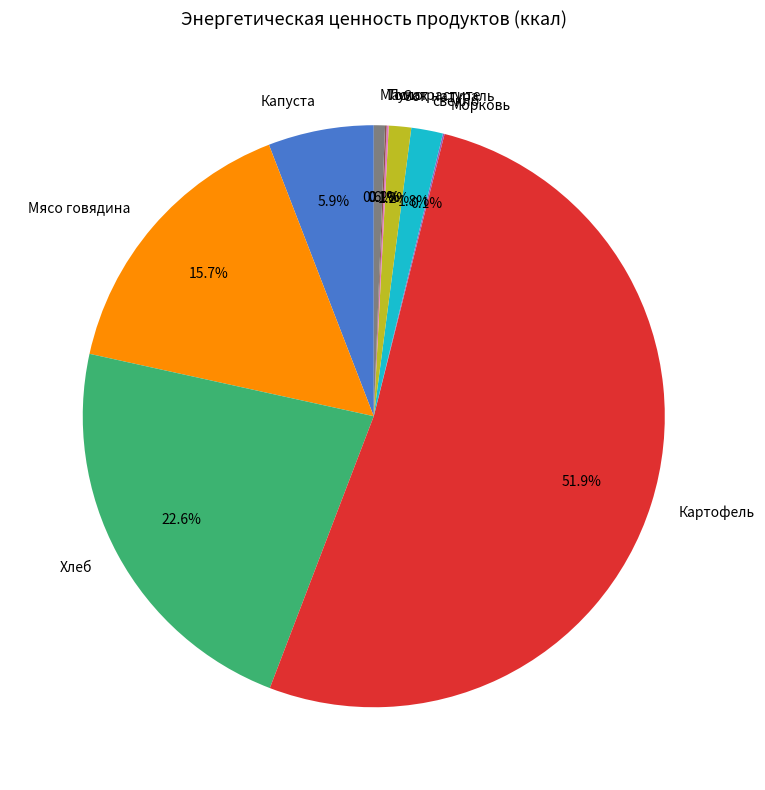

What is the ratio of the value at Хлеб to the value at Масло растите?

36.5